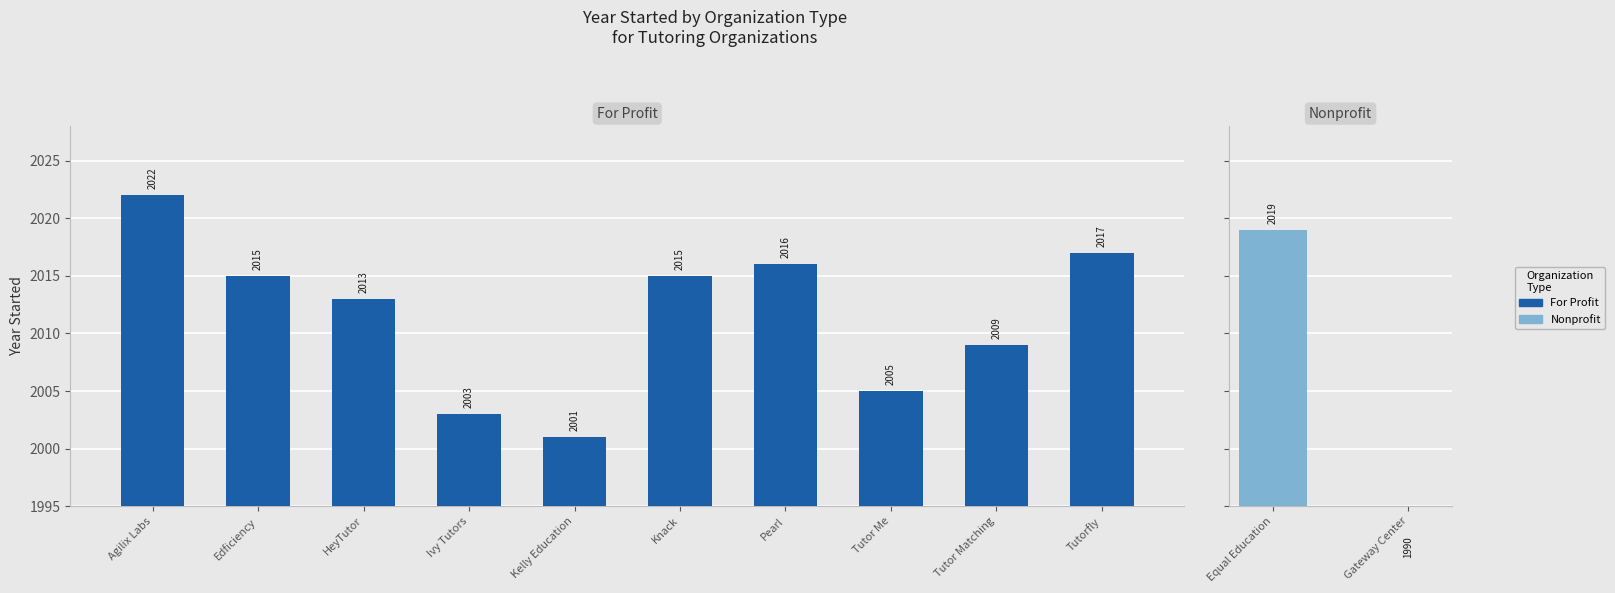

At which category does the chart reach its minimum across all series?

Kelly Education